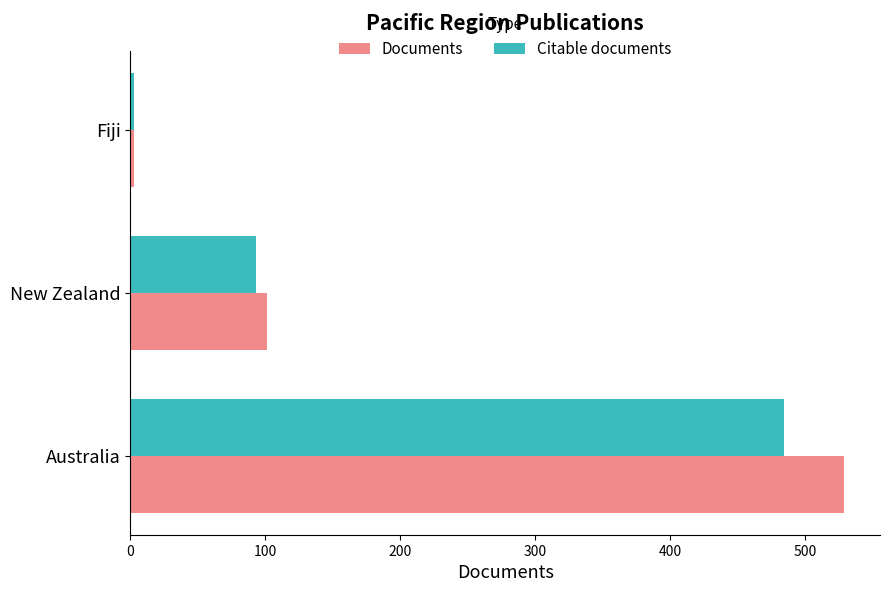

Where is Documents nearest to the value 266?

New Zealand